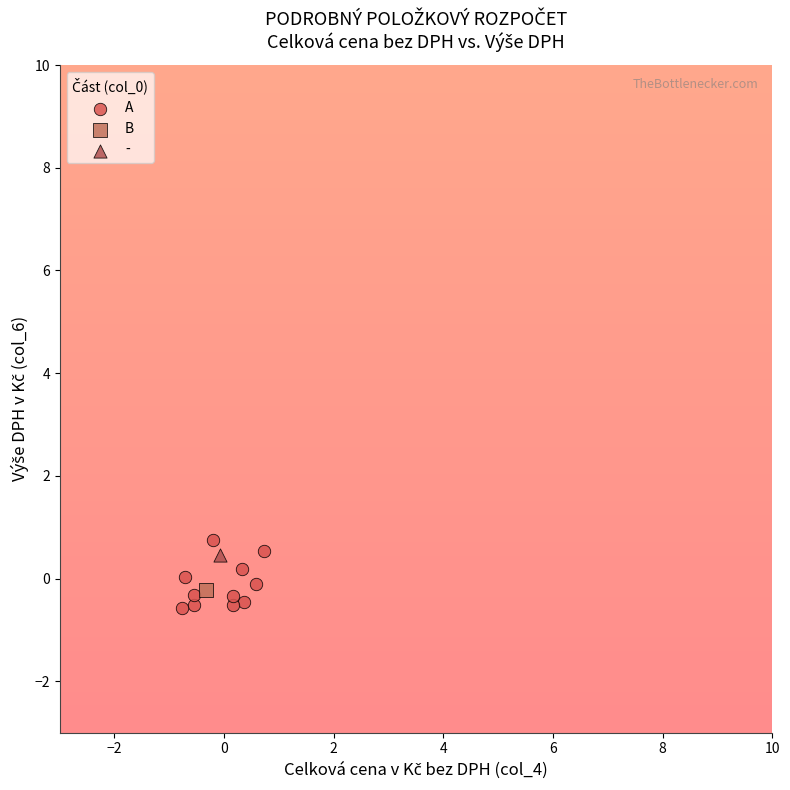

What are all the series names shown in the legend?

A, B, -